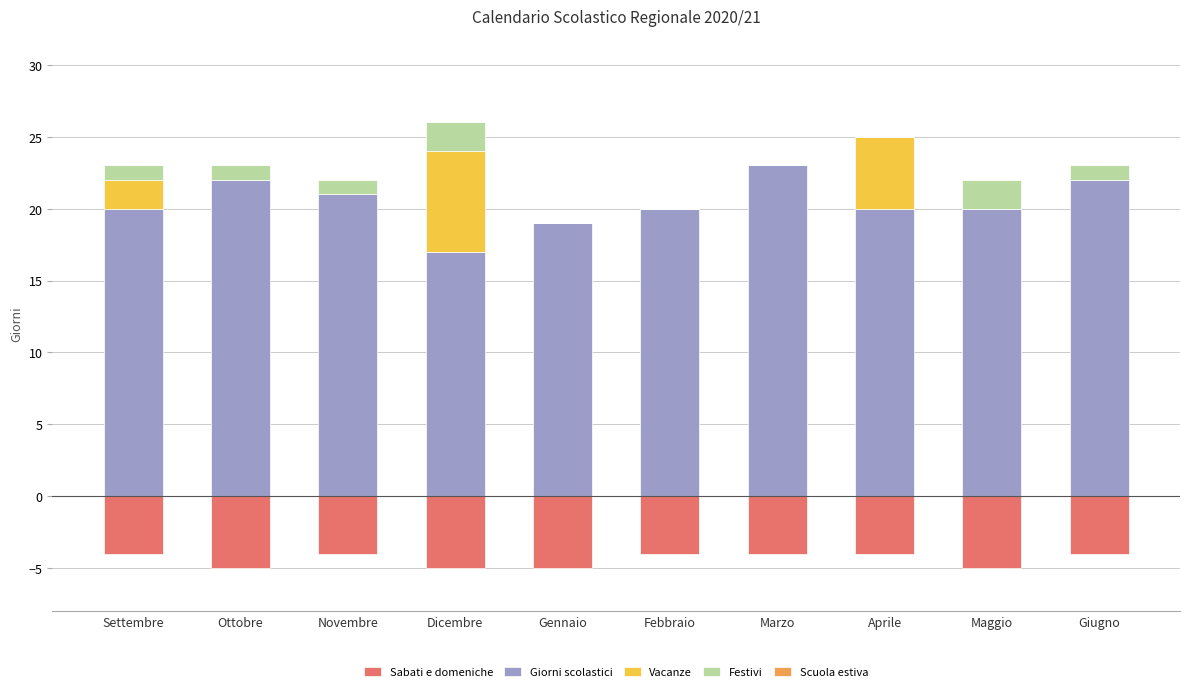

List the series in order of their peak value, lowest first.

Sabati e domeniche, Scuola estiva, Festivi, Vacanze, Giorni scolastici